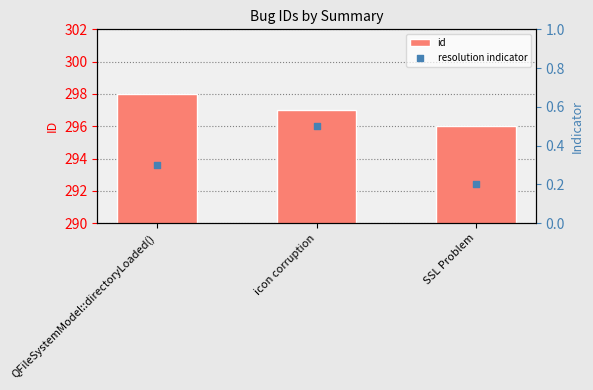

What is the total value across all series at icon corruption?

297.5